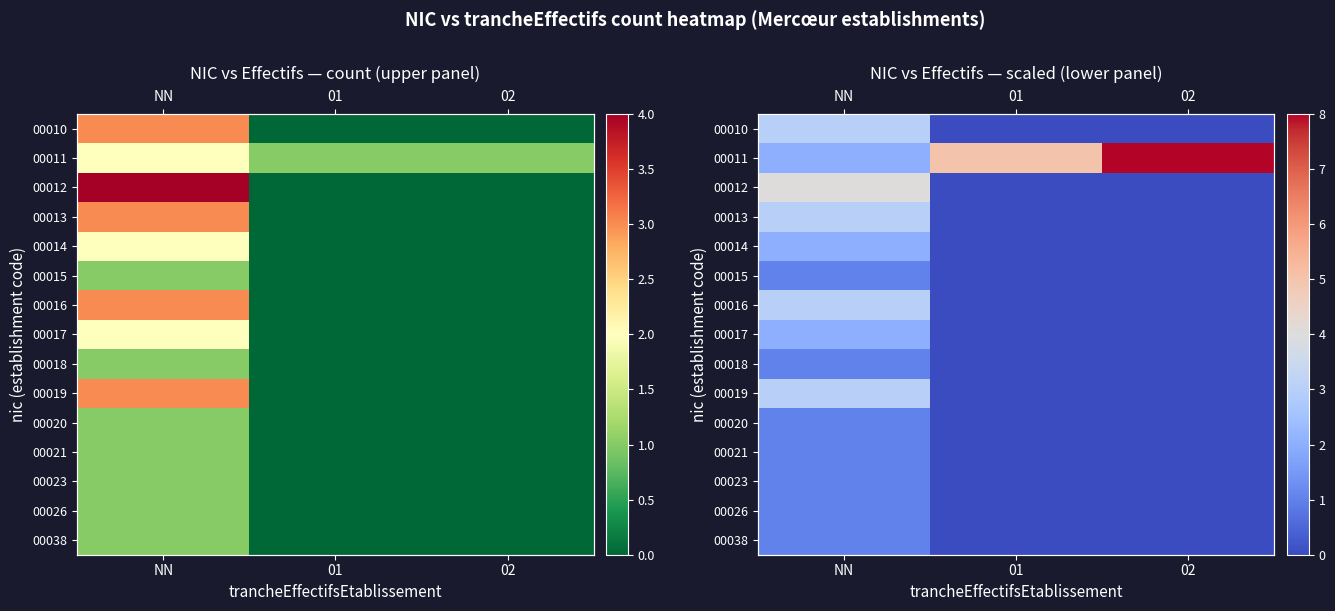

What is the difference between the maximum and second lowest values in the 00014 series?

2